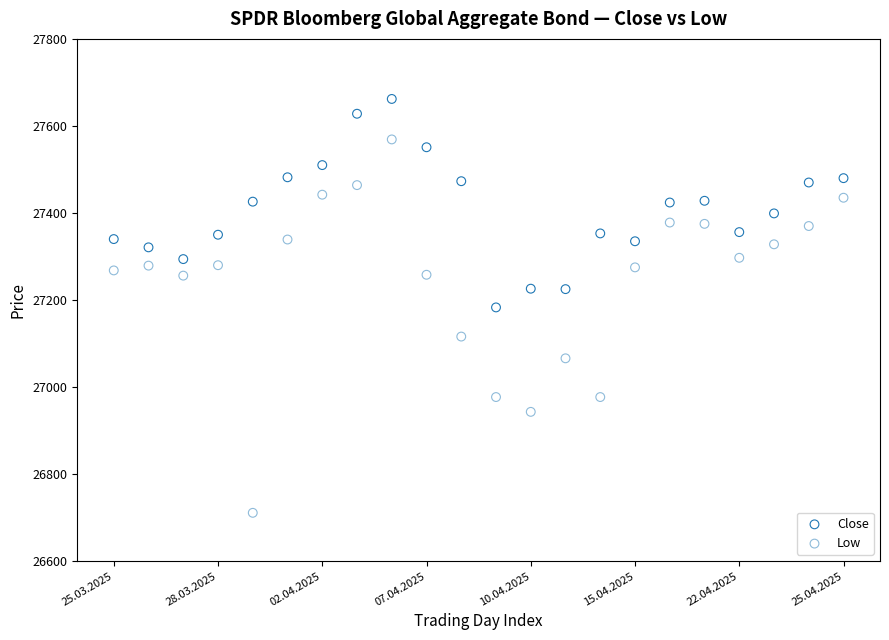

Which series has the widest spread of Y values?

Low